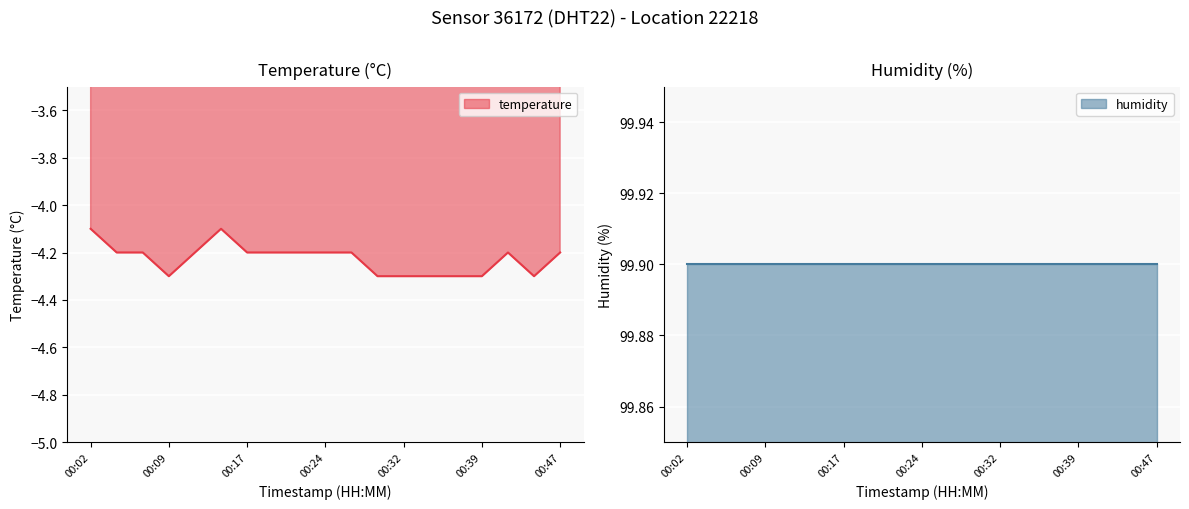

Rank the categories by value from highest to lowest.

00:02, 00:15, 00:04, 00:07, 00:12, 00:17, 00:19, 00:22, 00:24, 00:27, 00:42, 00:47, 00:09, 00:29, 00:32, 00:34, 00:37, 00:39, 00:44